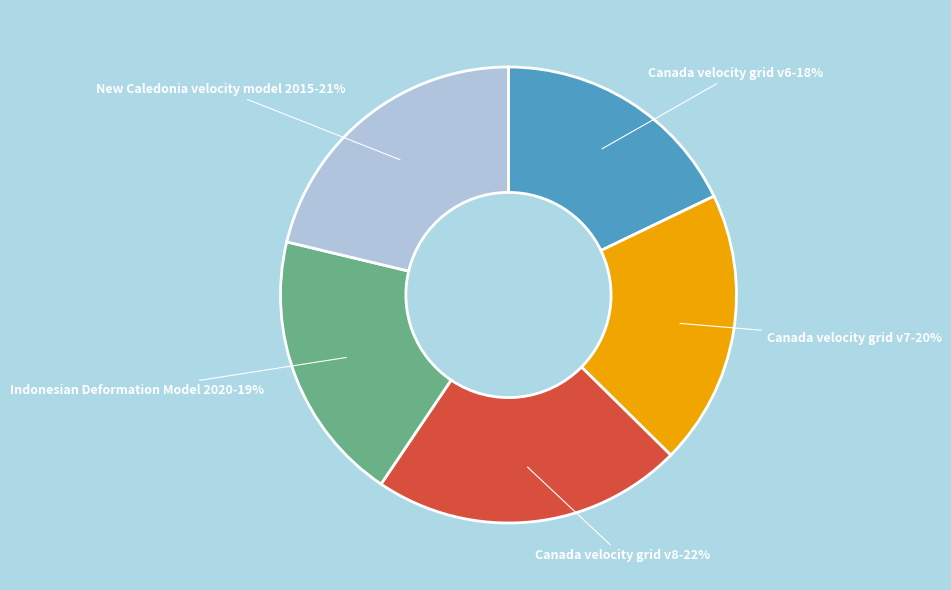

Which has a higher value, New Caledonia velocity model 2015-21% or Indonesian Deformation Model 2020-19%?

New Caledonia velocity model 2015-21%